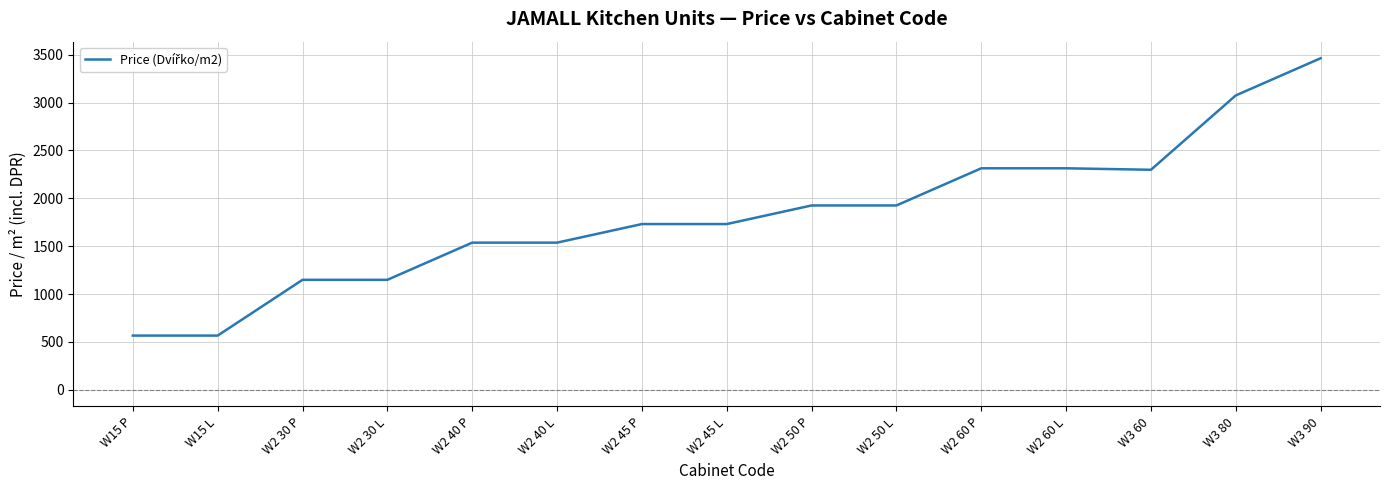

How many values exceed 1731?

9